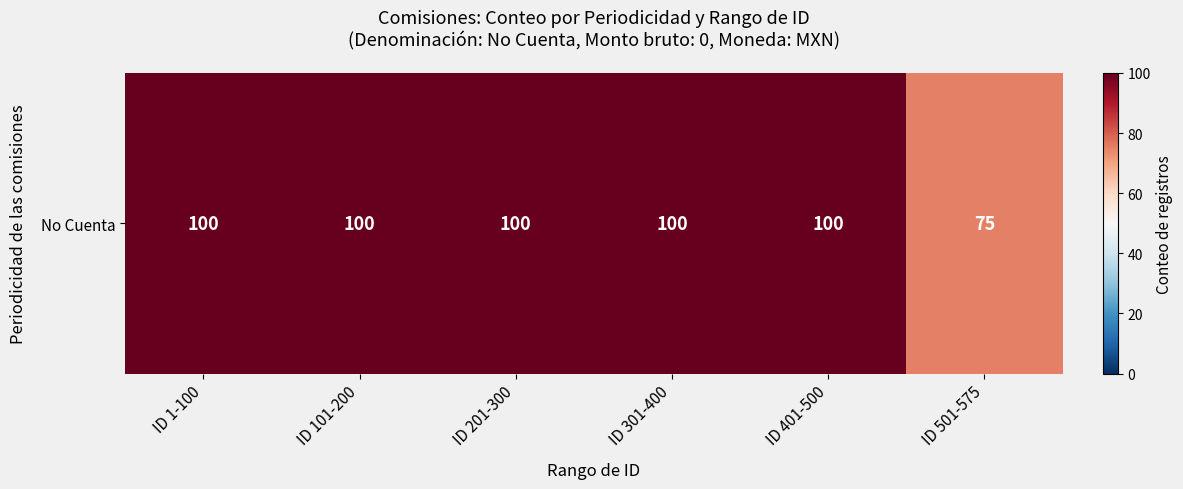

The chart shows a value of 100 at ID 401-500. True or false?

True